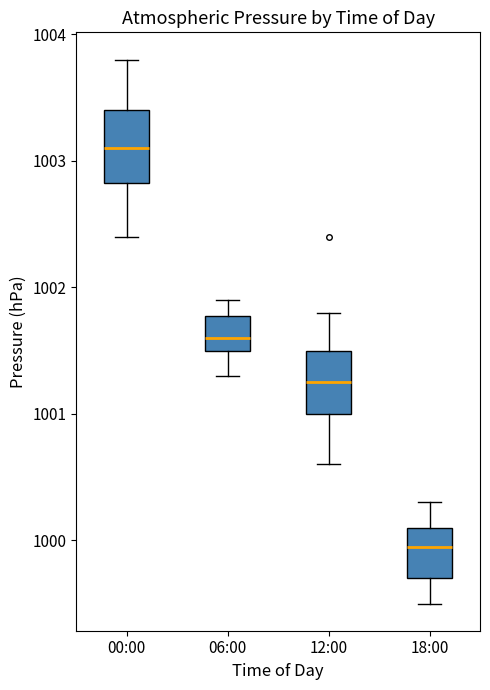

Where does the median line of the box for 00:00 sit on the y-axis? The values are not printed on the chart, so give them approximately, as read against the axis.

1003.1